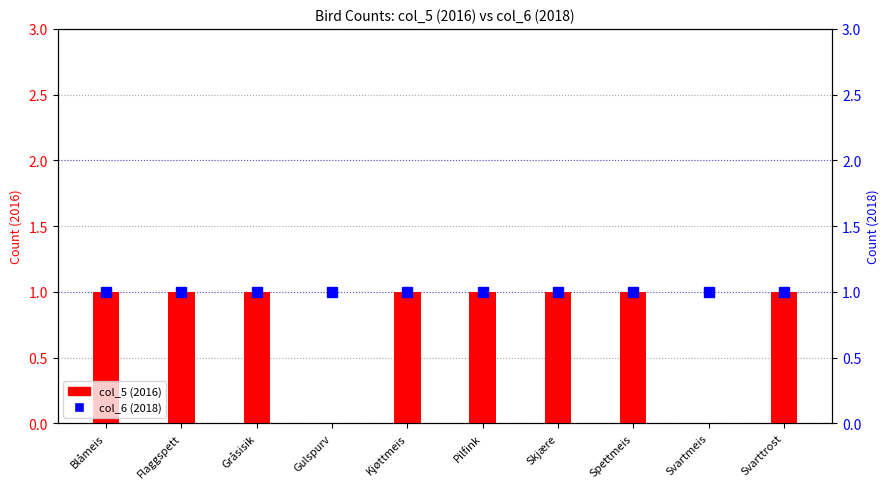

At how many categories does at least one series exceed 0?

10